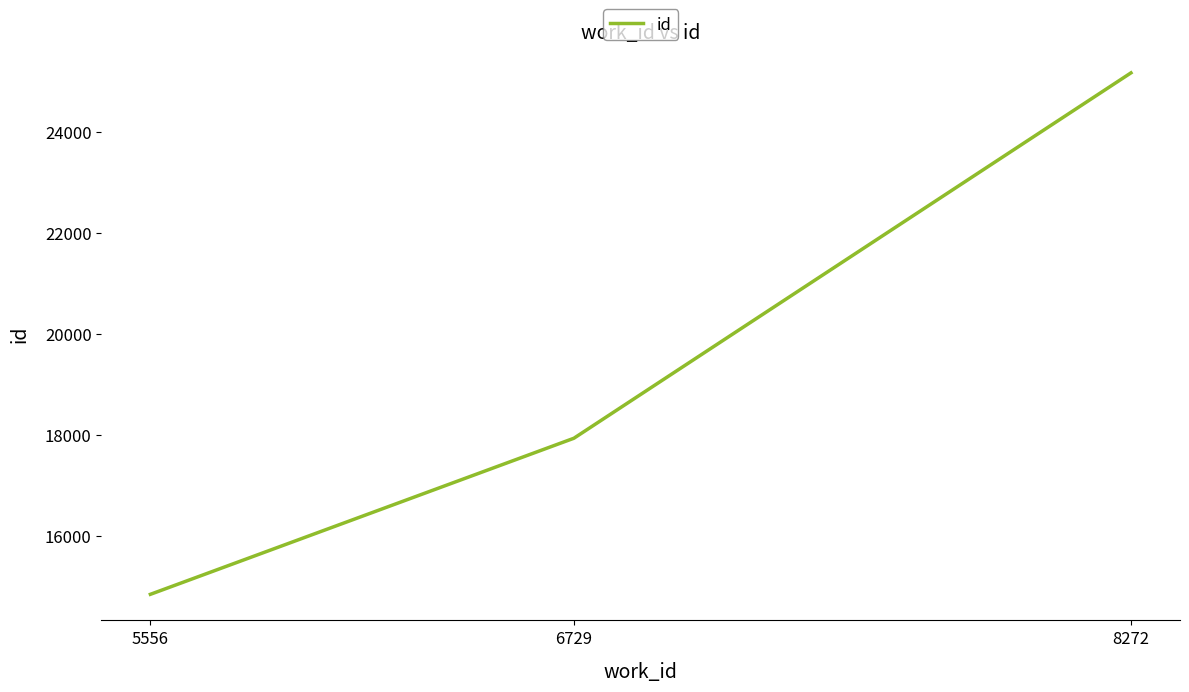

How many lines are shown in the chart?

1